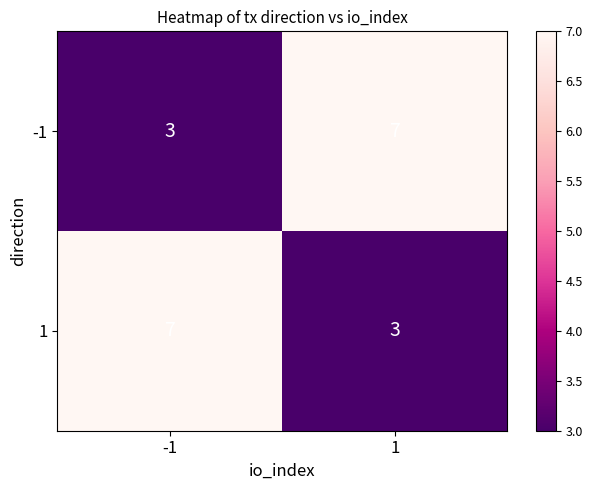

What is the maximum value shown in the chart?

7